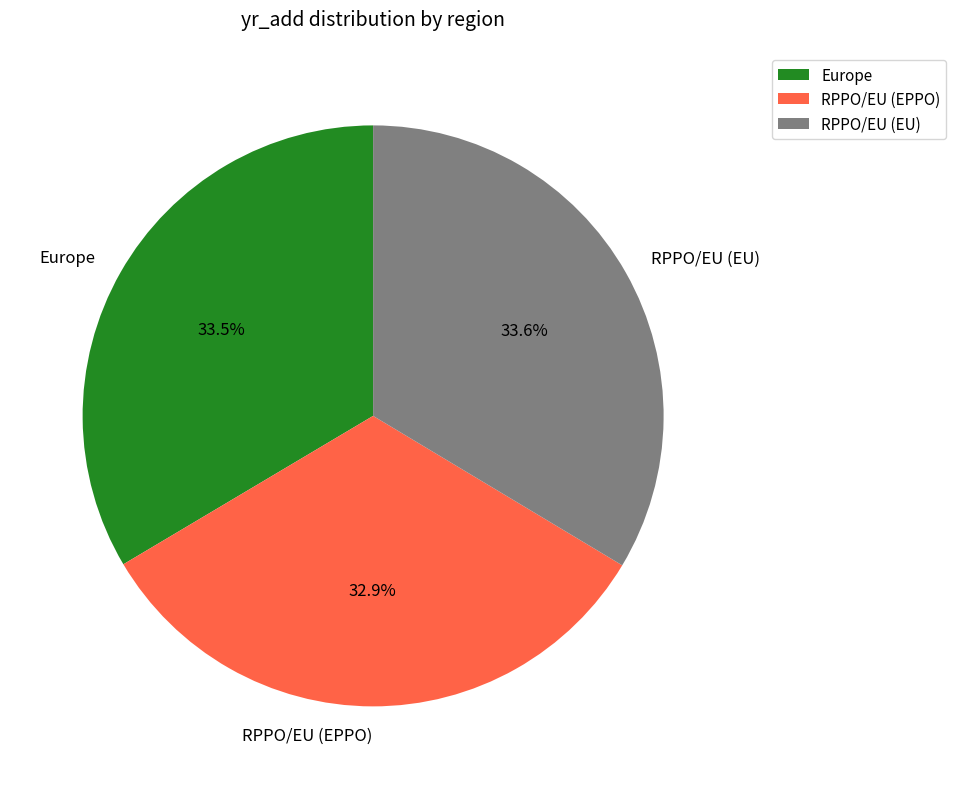

What portion of the pie excludes Europe?

66.5%